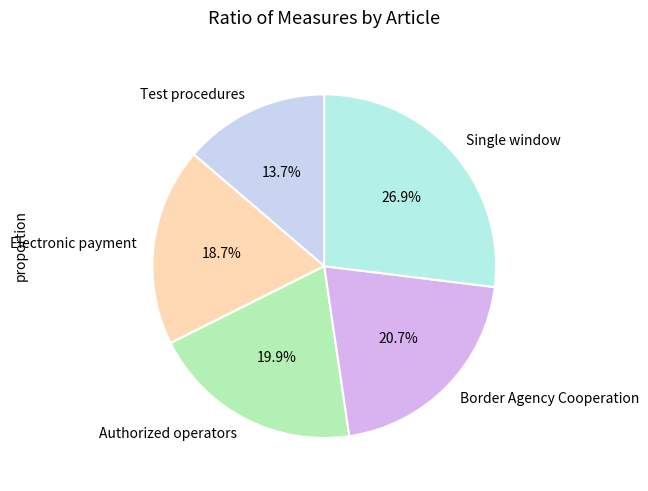

Which category has the biggest portion of the pie?

Single window